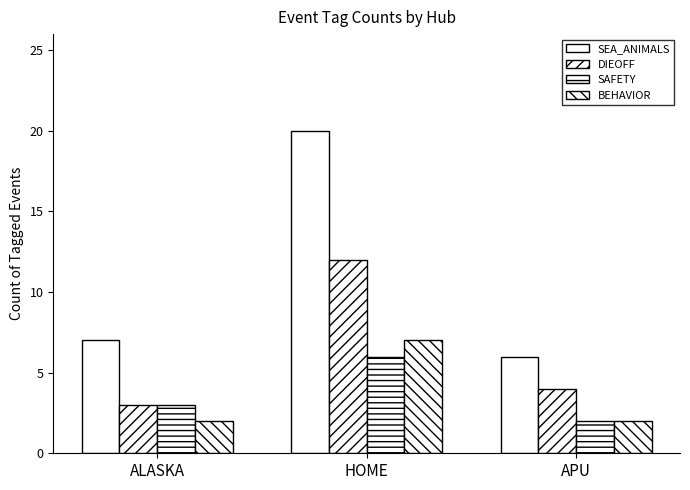

What is the value of the BEHAVIOR bar at the 2nd from the left?

7